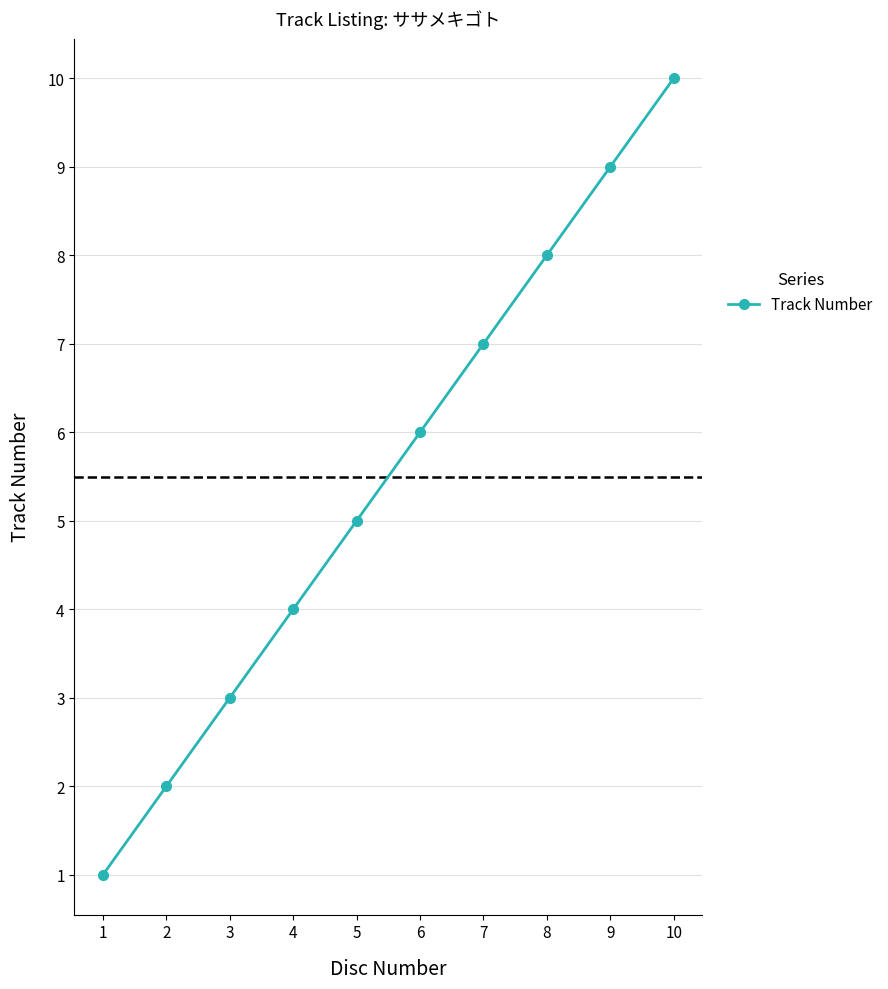

What is the greatest value displayed?

10